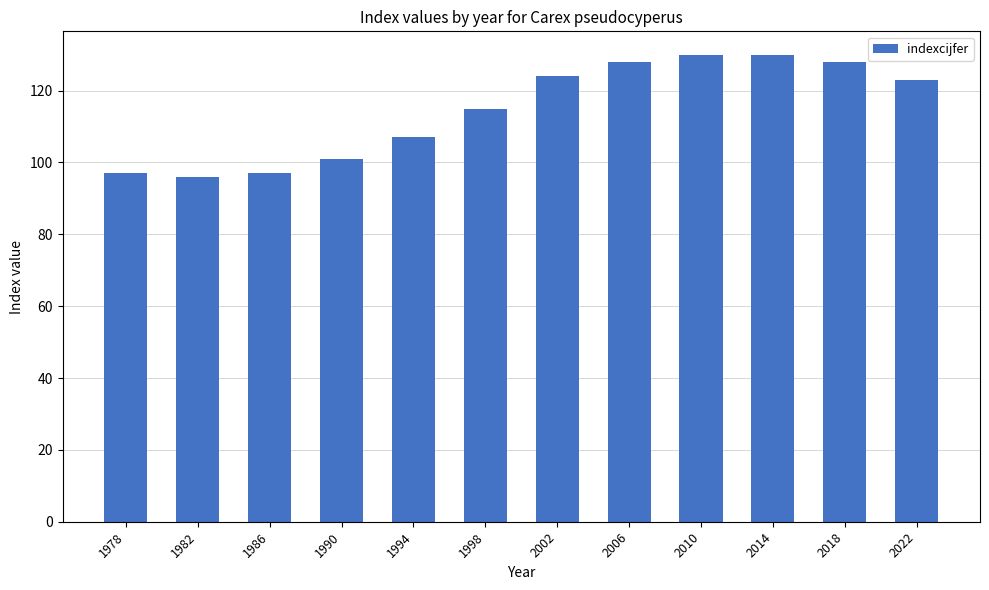

What is the value of the 1st bar from the left?

97